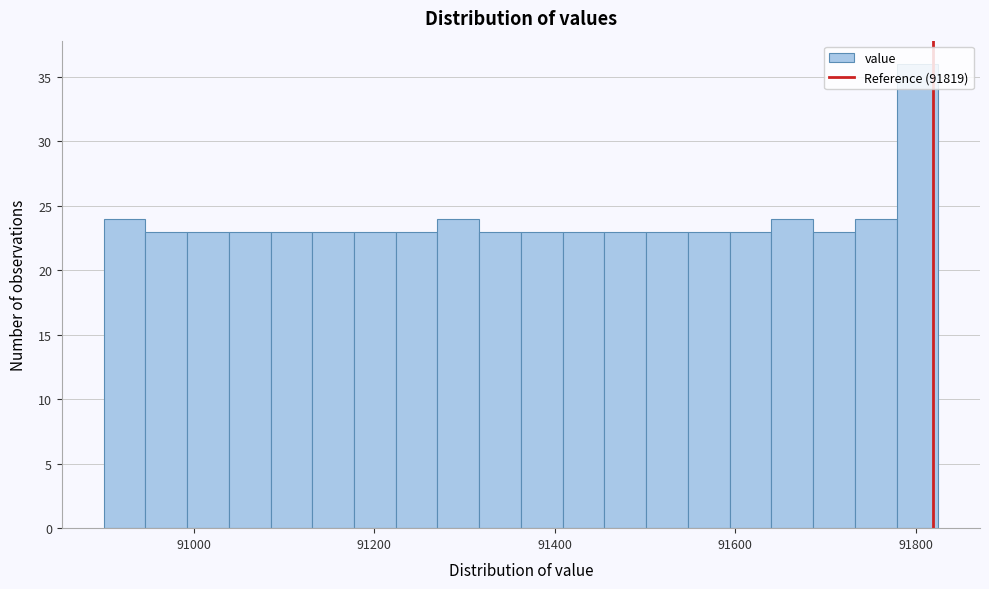

Around what value on the x-axis is the tallest bar? Give the approximate position of its centre, as read against the axis.

91800